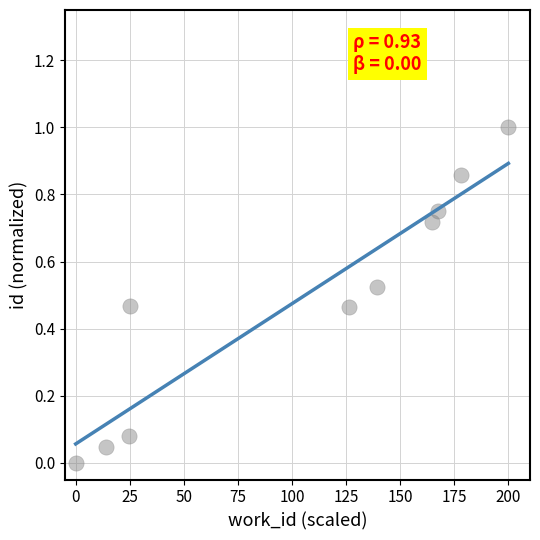

What is the range of Y values (max minus min)?

1.0